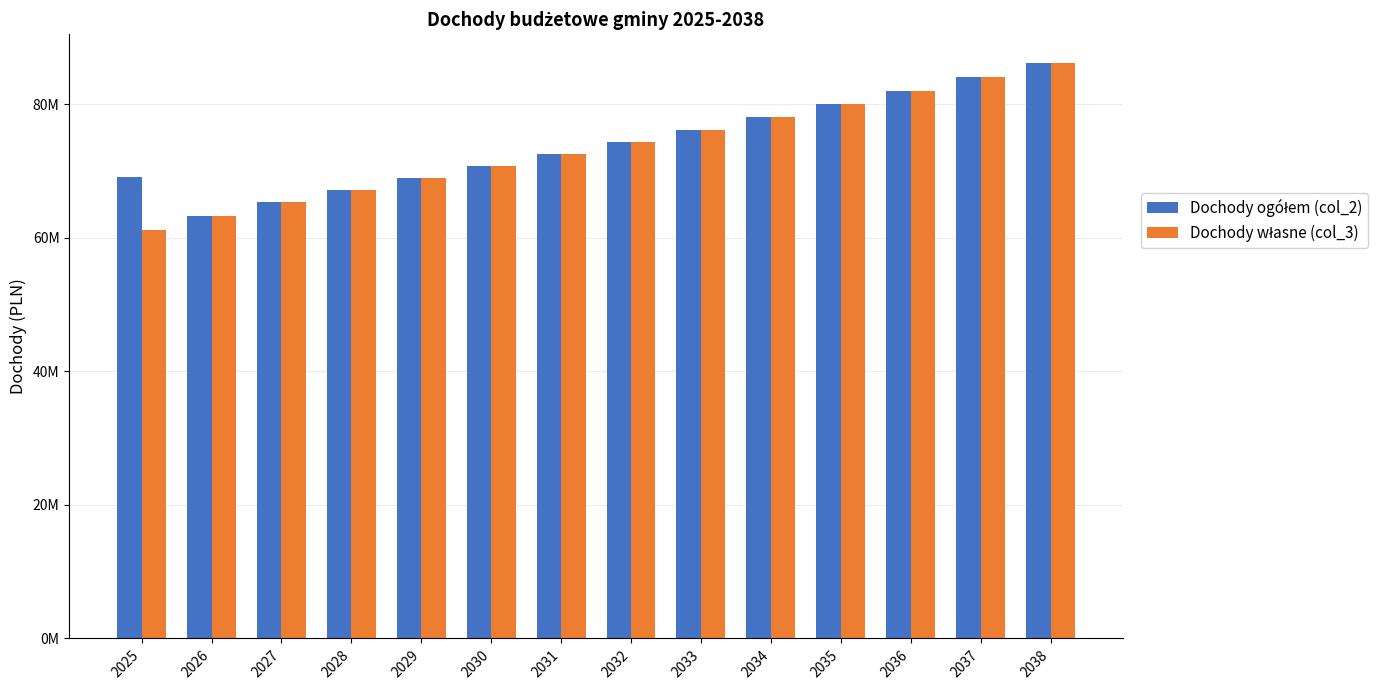

Which series has the largest range (max minus min)?

Dochody własne (col_3)